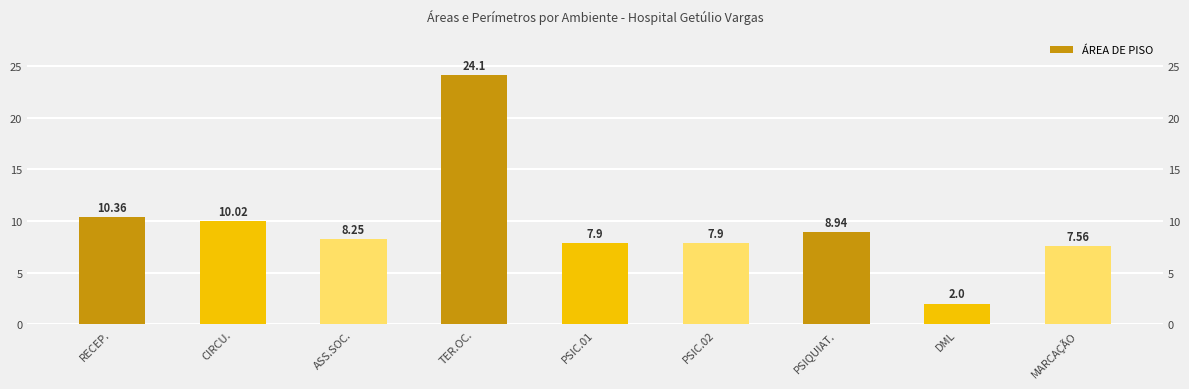

What is the minimum value shown in the chart?

2.0